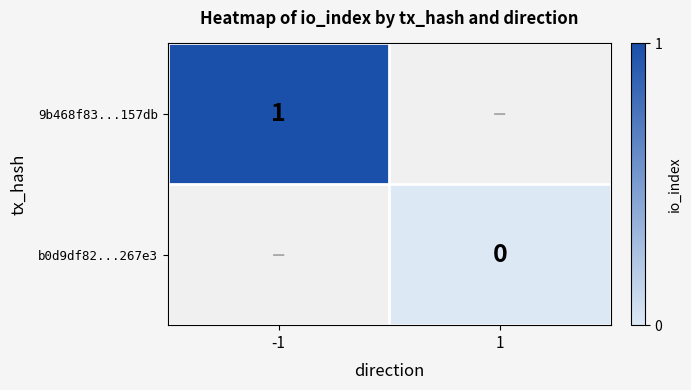

True or false: 9b468f83...157db has a value of 1 at -1.

True